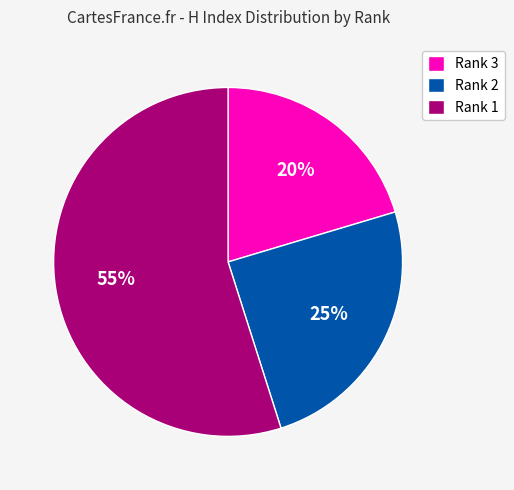

True or false: Rank 3 accounts for 9% of the total.

False